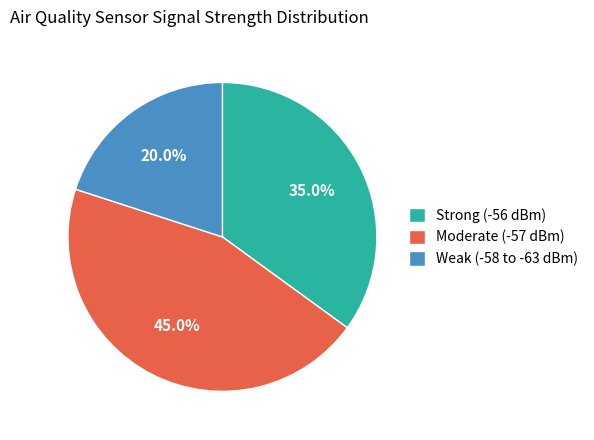

Rank the categories by value from highest to lowest.

Moderate (-57 dBm), Strong (-56 dBm), Weak (-58 to -63 dBm)